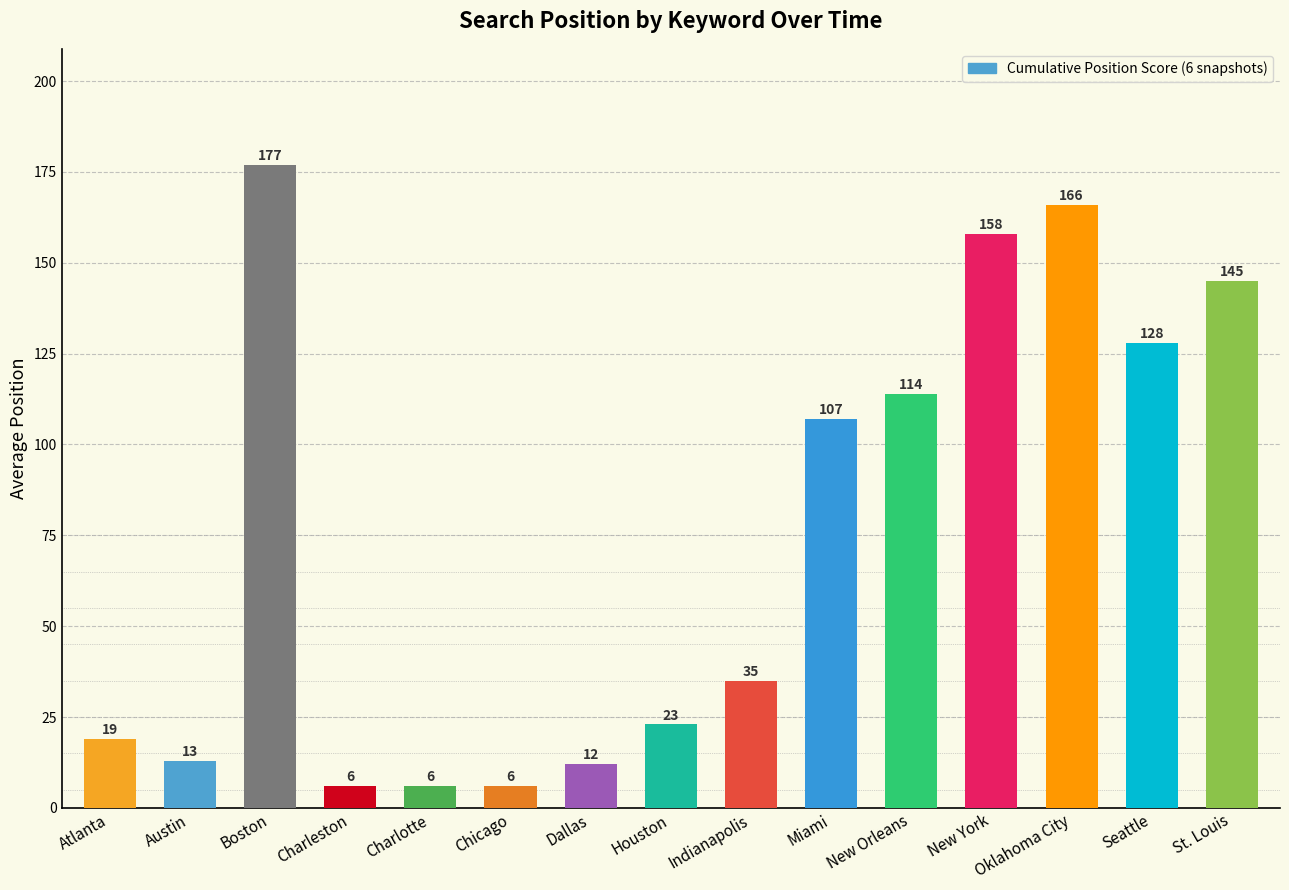

At which label is the value closest to 91?

Miami